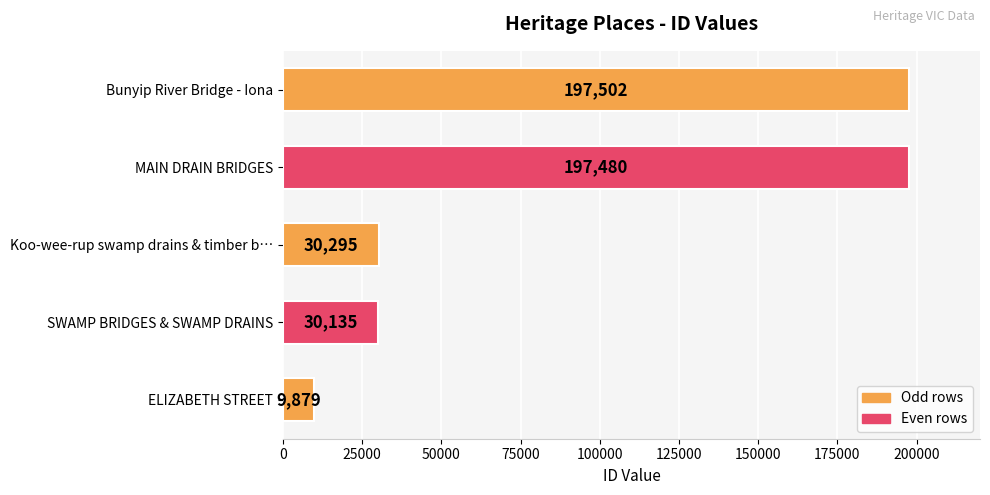

What is the maximum value shown in the chart?

197502